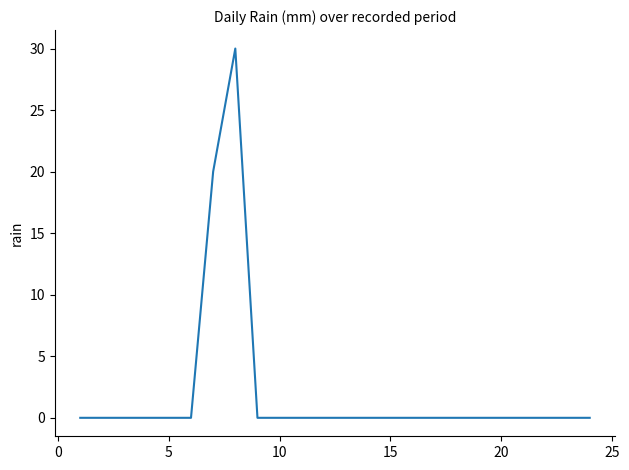

What is the greatest value displayed?

30